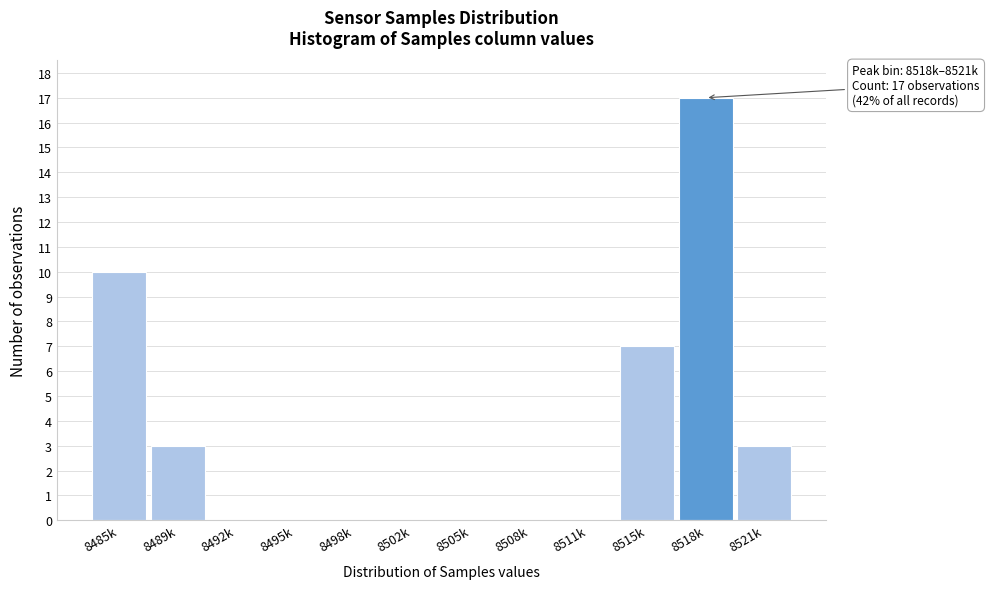

Reading right to left, extract all data points from this chart.

8521k=3	8518k=17	8515k=7	8511k=0	8508k=0	8505k=0	8502k=0	8498k=0	8495k=0	8492k=0	8489k=3	8485k=10